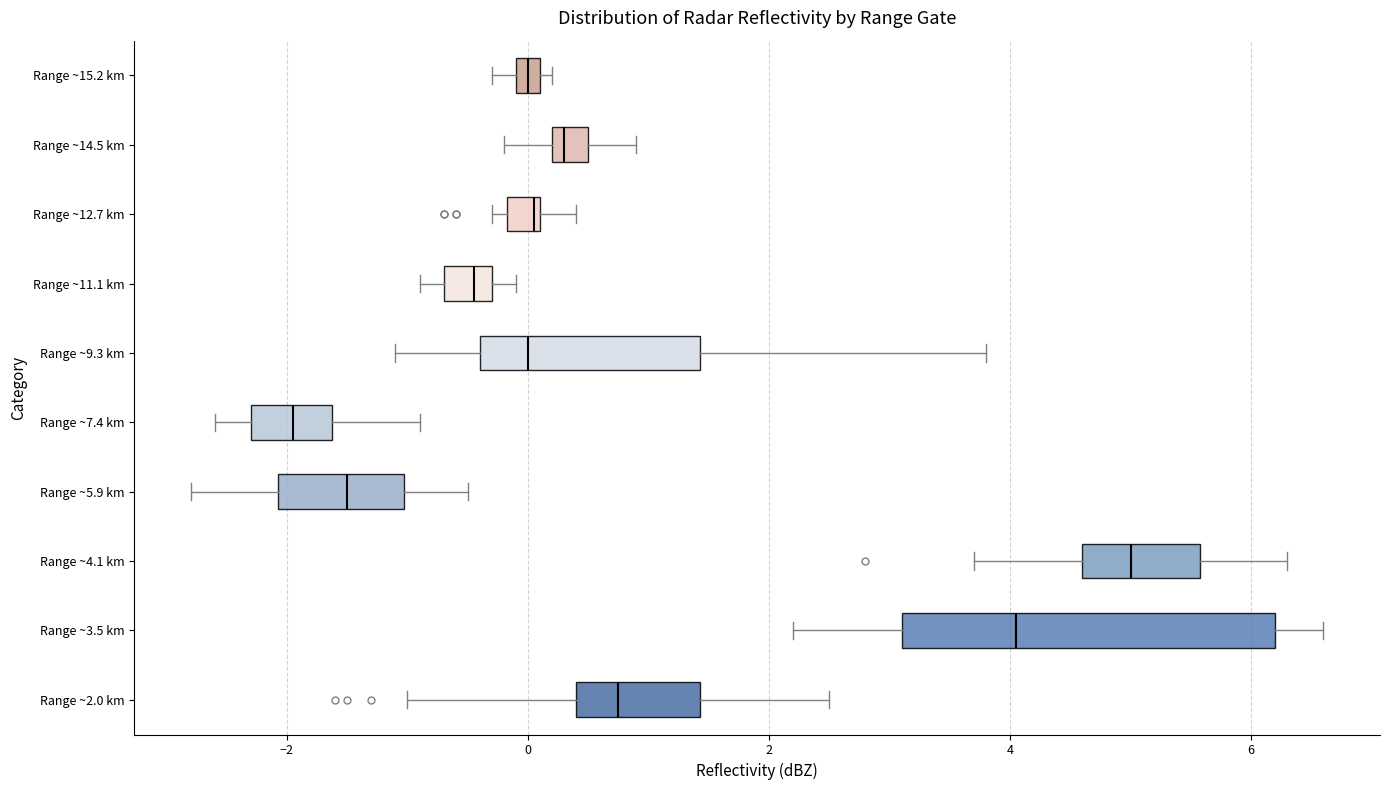

Comparing the boxes themselves (not the whiskers), which one is the widest?

Range ~3.5 km